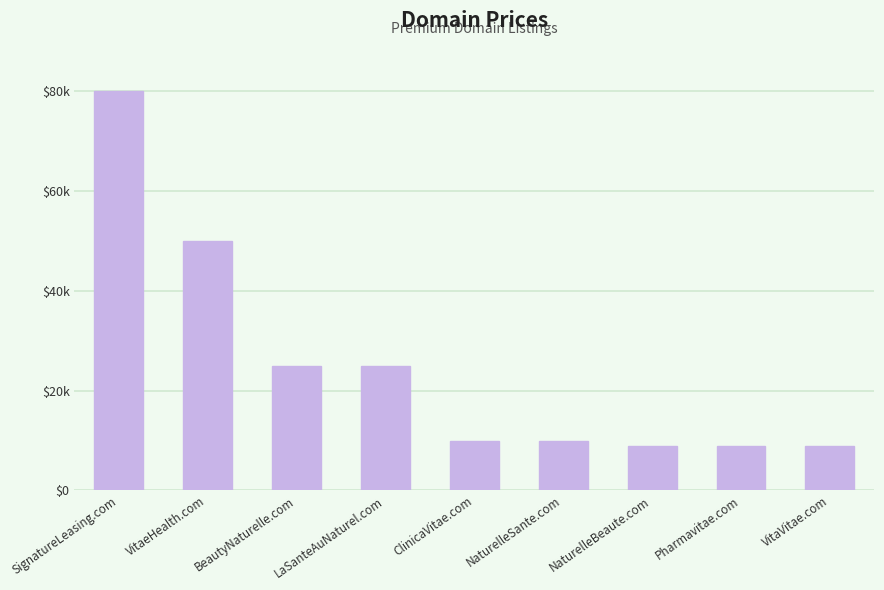

What is the value of the 2nd bar from the left?

49888